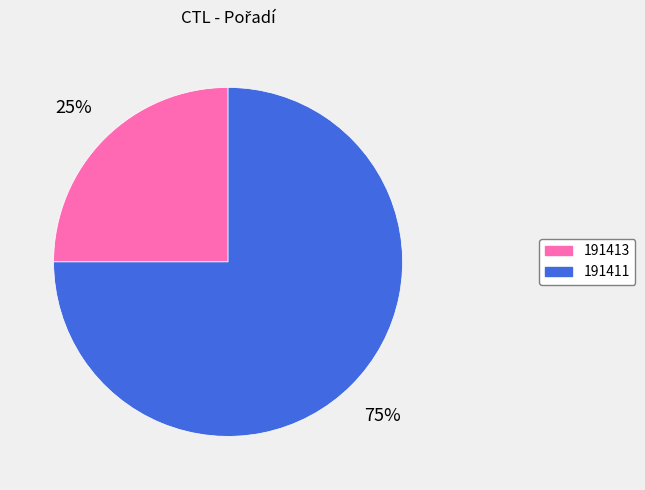

The 191413 slice represents 25% of the pie. True or false?

True